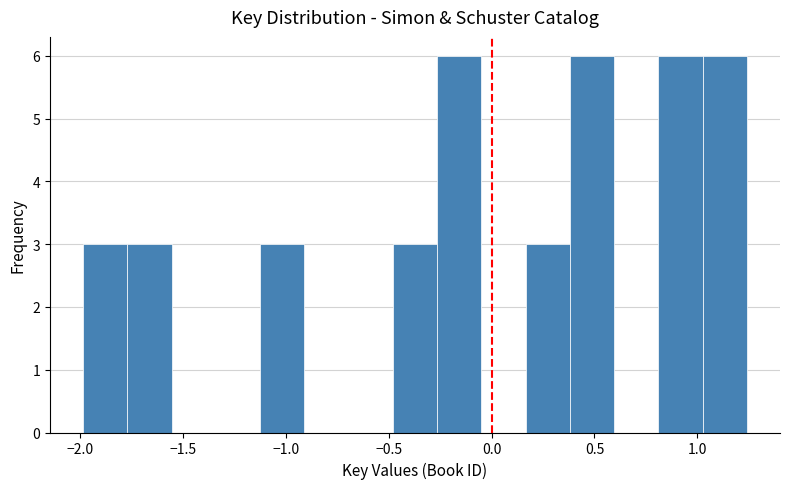

What is the height of the bar covering 0.15 to 0.40 on the x-axis? Neither the bar edges nor the heights are printed on the chart, so give them approximately, as read against the axes.

3